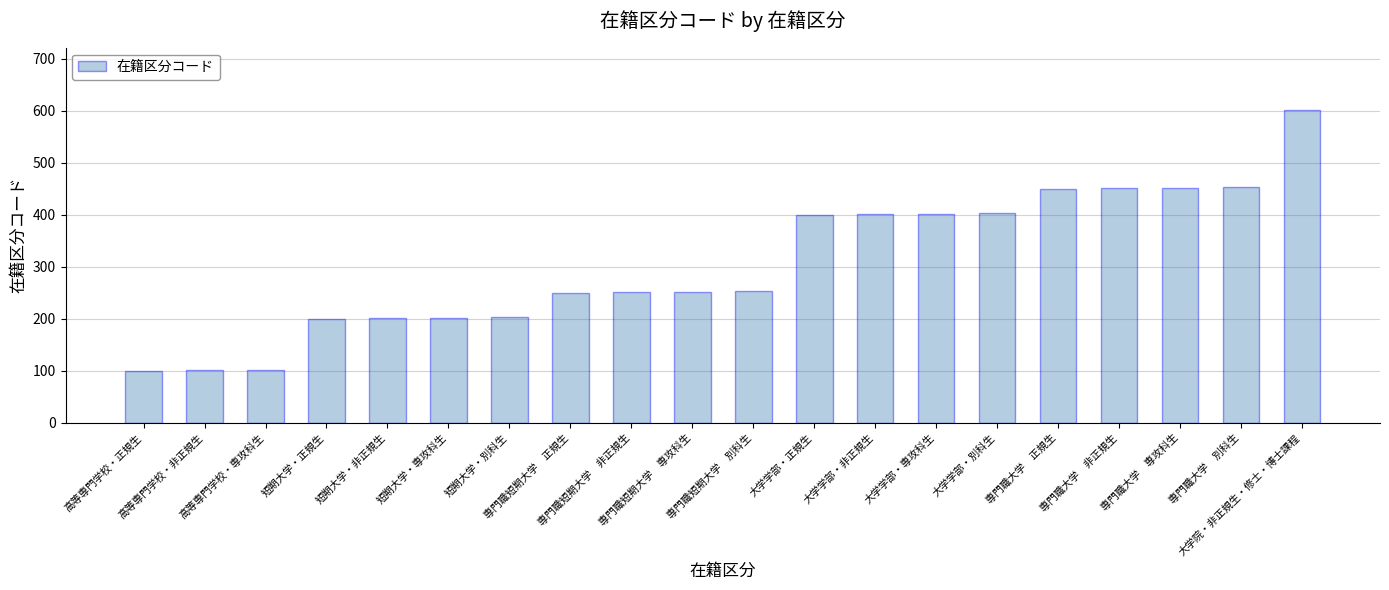

True or false: the data shows 601 at 大学院・非正規生・修士・博士課程.

True